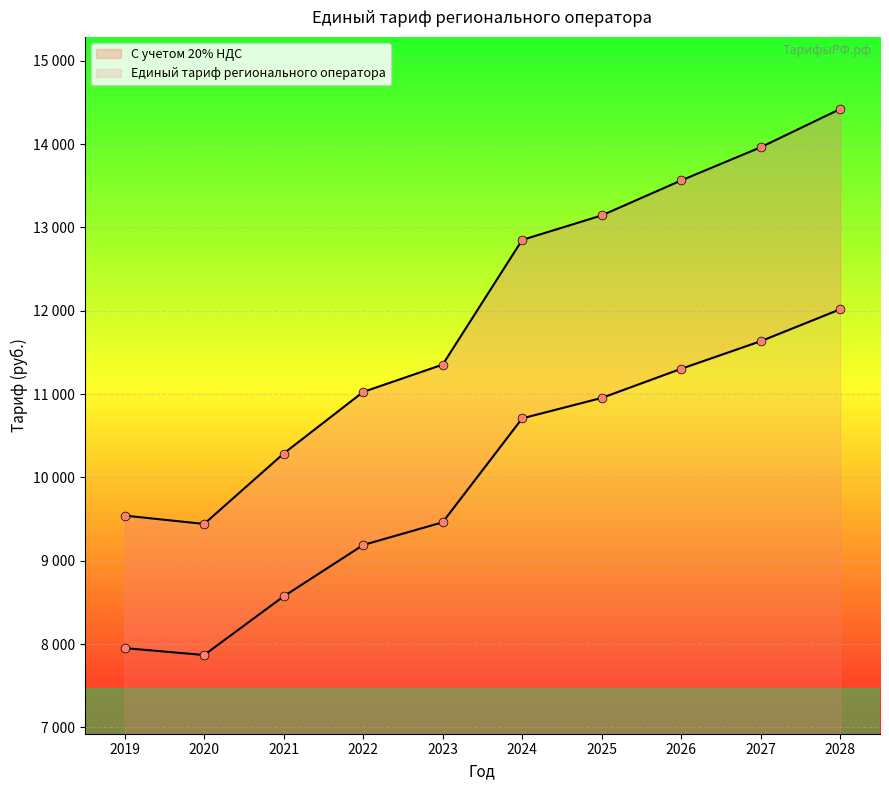

What is the total value across all series at 2023?

20816